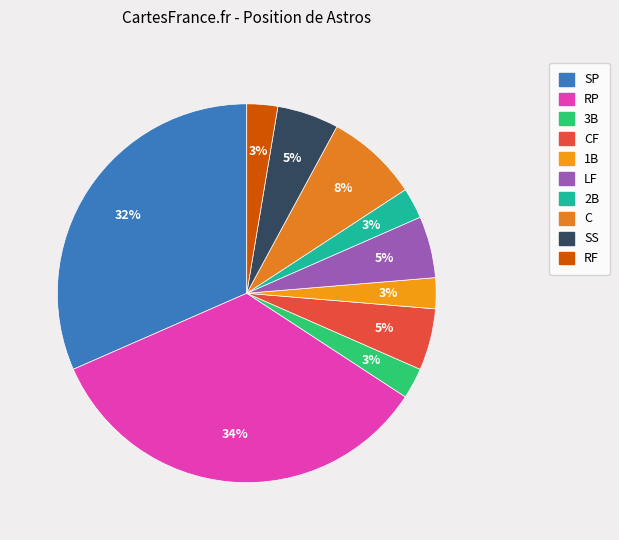

Is there any slice that represents more than half of the pie?

No